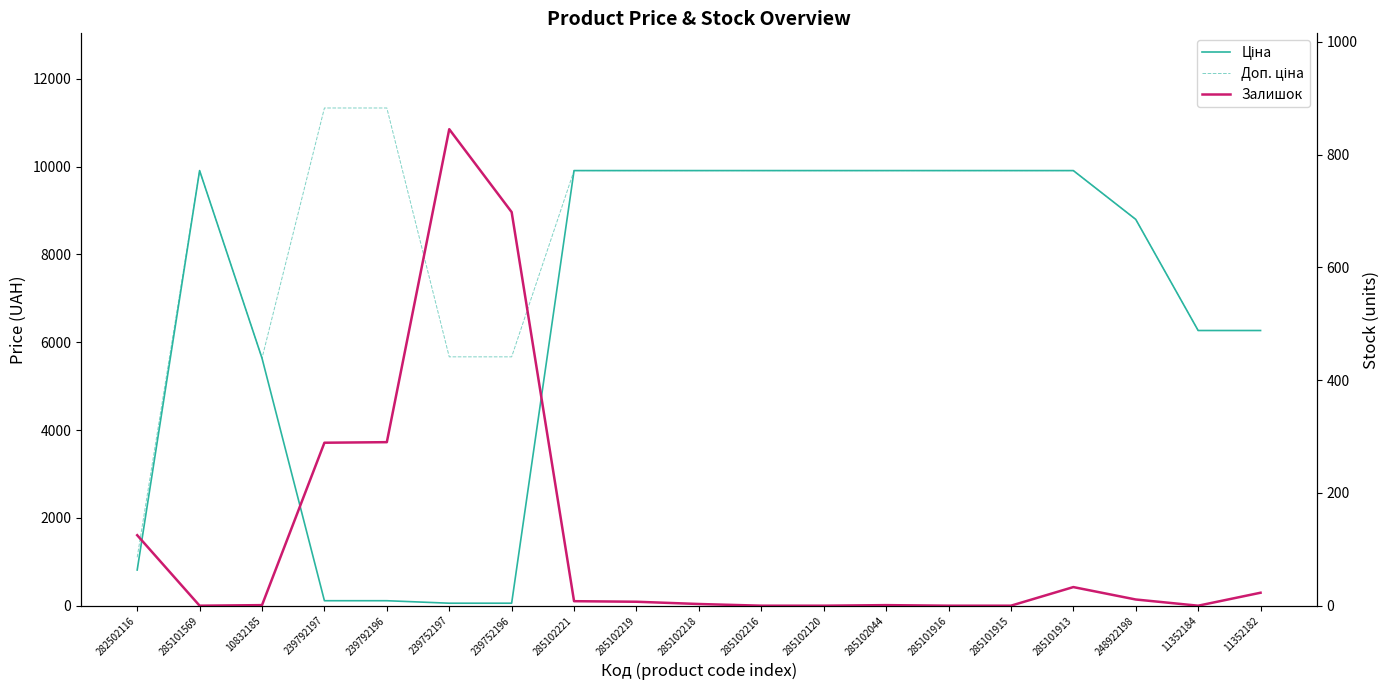

Reading left to right, list all the values displayed in this chart.

Ціна: 813.0	9908.5	5636.0	113.3	113.3	56.7	56.7	9908.5	9908.5	9908.5	9908.5	9908.5	9908.5	9908.5	9908.5	9908.5	8797.6	6266.7	6266.7
Доп. ціна: 1101.8	9908.5	5636.0	11334.0	11334.0	5667.0	5667.0	9908.5	9908.5	9908.5	9908.5	9908.5	9908.5	9908.5	9908.5	9908.5	8797.6	6266.7	6266.7
Залишок: 125.0	0.0	1.0	289.0	290.0	845.0	698.0	8.0	7.0	3.0	0.0	0.0	1.0	0.0	0.0	33.0	11.0	0.0	23.0